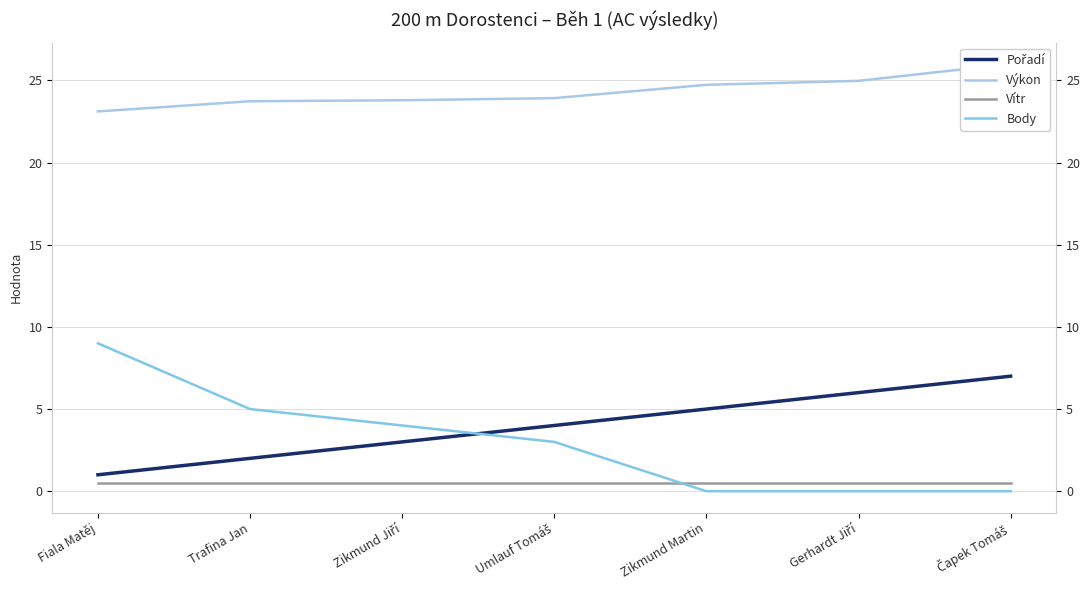

What is the spread (max minus min) of values at Umlauf Tomáš?

23.4